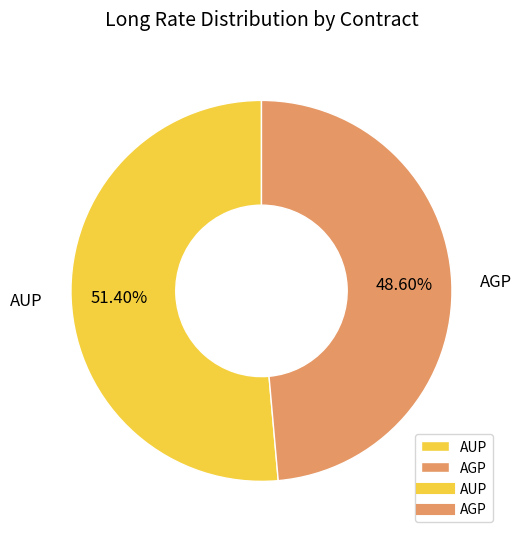

To the nearest percent, what portion does AUP represent?

51%